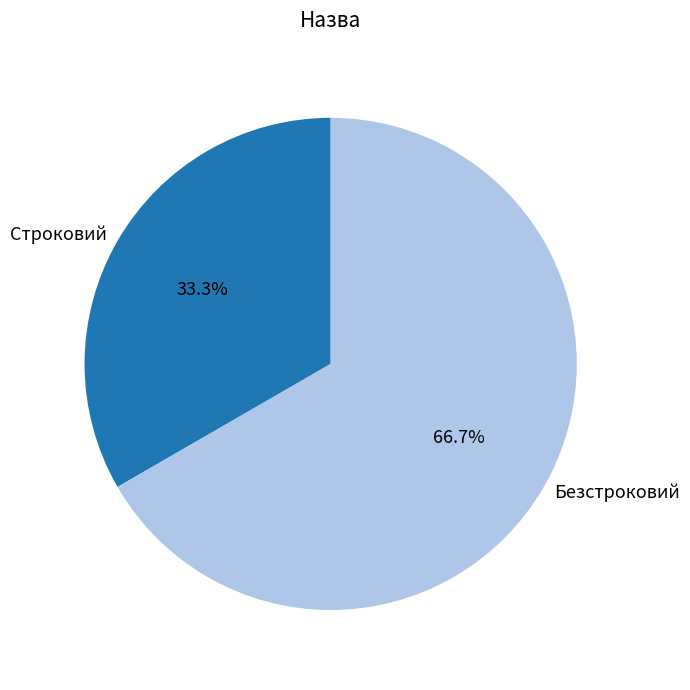

Is it true that Безстроковий is 67% of the pie?

True